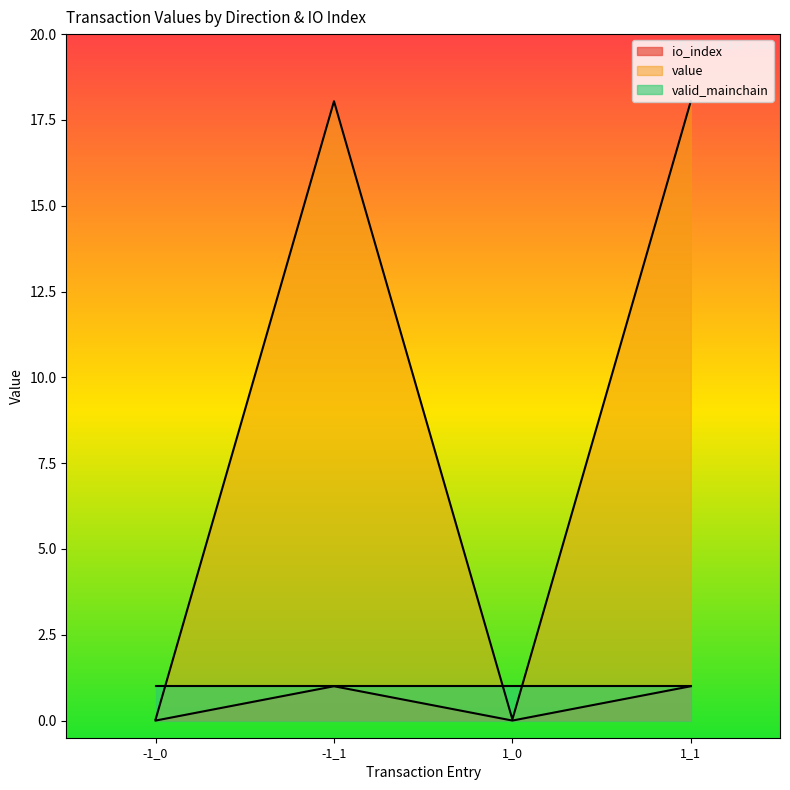

Where does the value series first go above 18?

-1_1